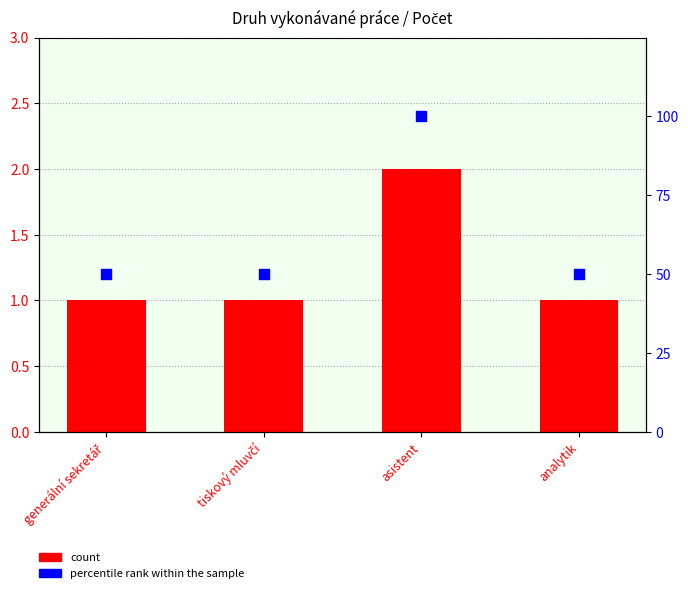

Which series has the largest Y range (max minus min)?

percentile rank within the sample